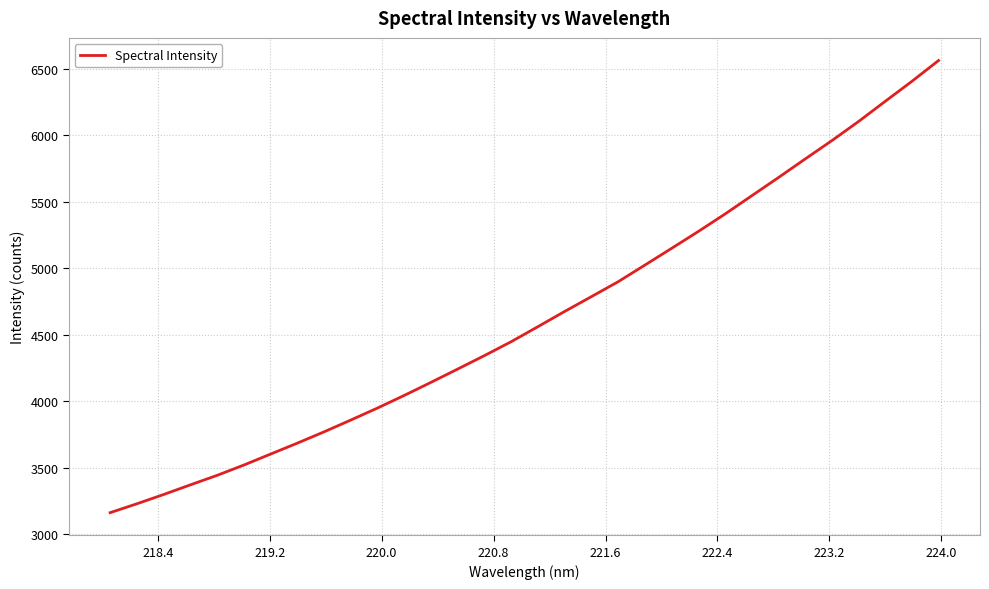

What is the maximum value shown in the chart?

6562.0